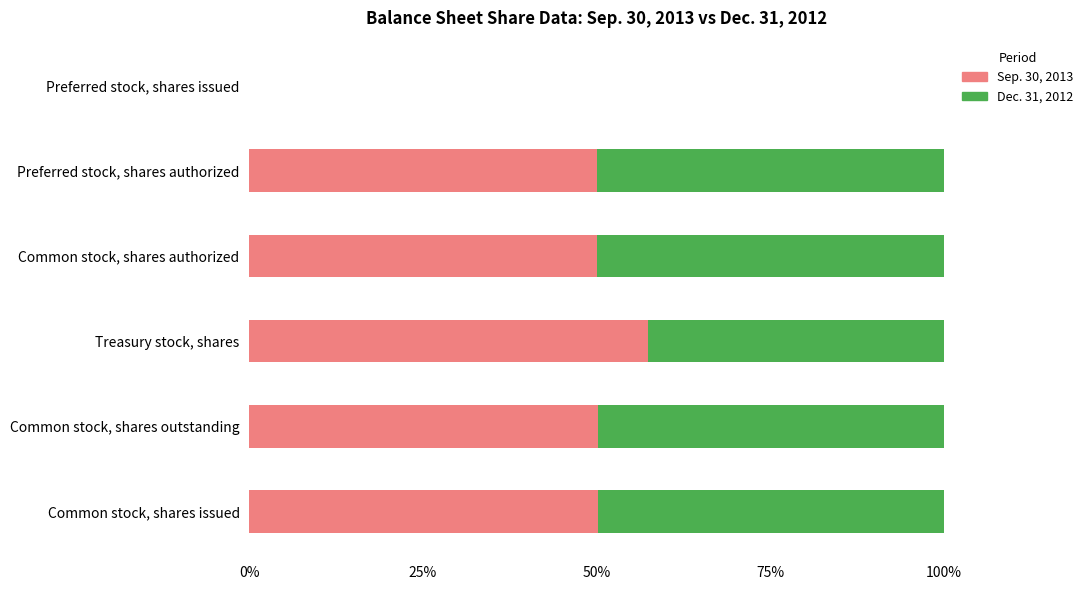

What is the highest value of the Sep. 30, 2013 series?

57.4